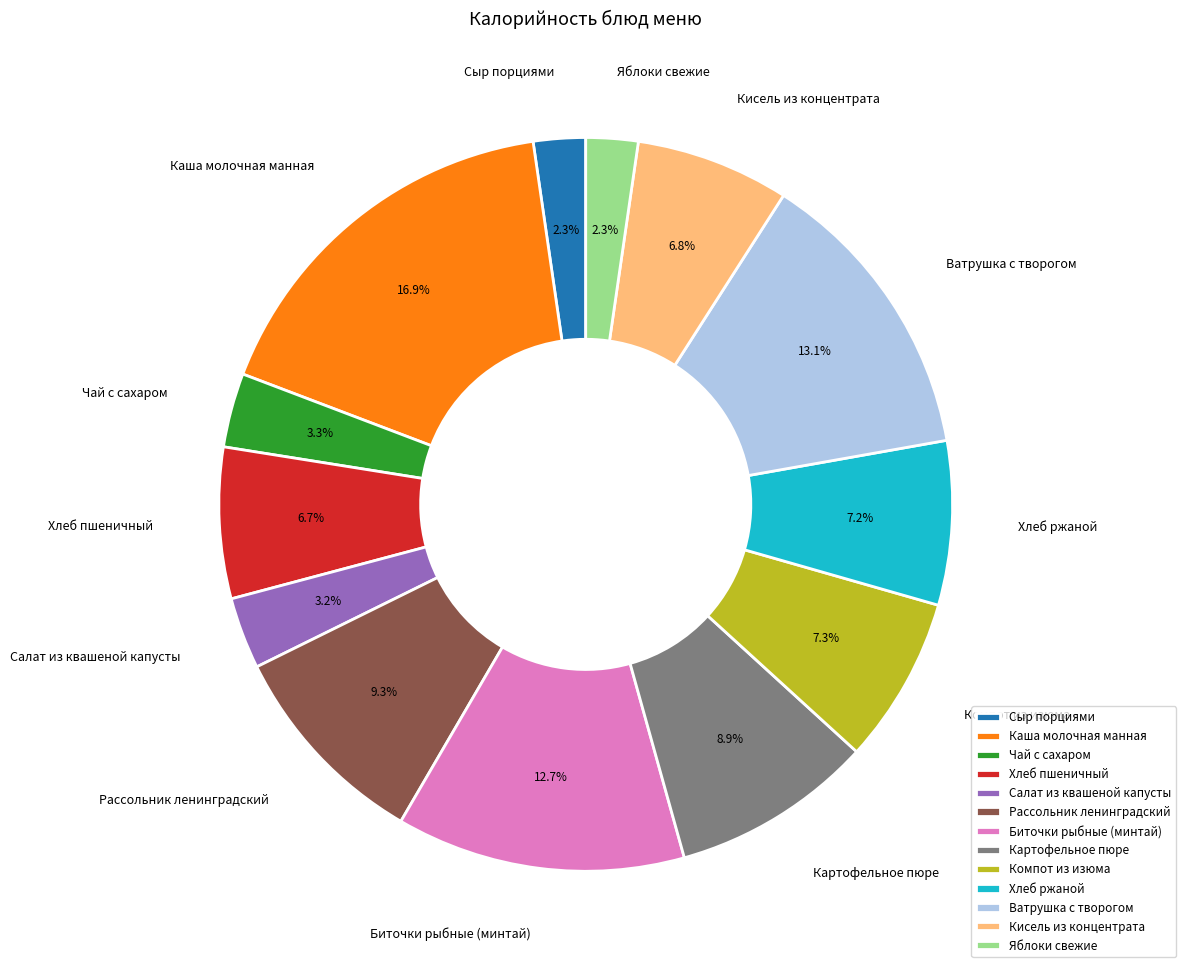

Is it true that Картофельное пюре is 9% of the pie?

True